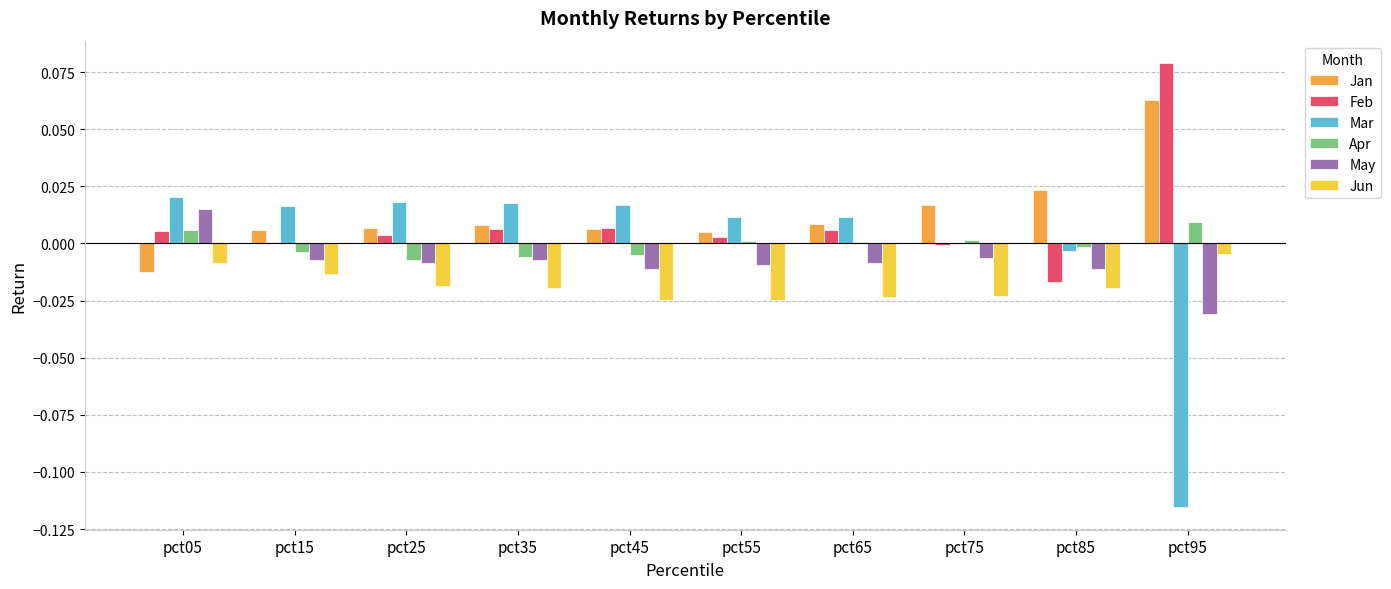

Is it true that Jan equals 0.0 at pct65?

True